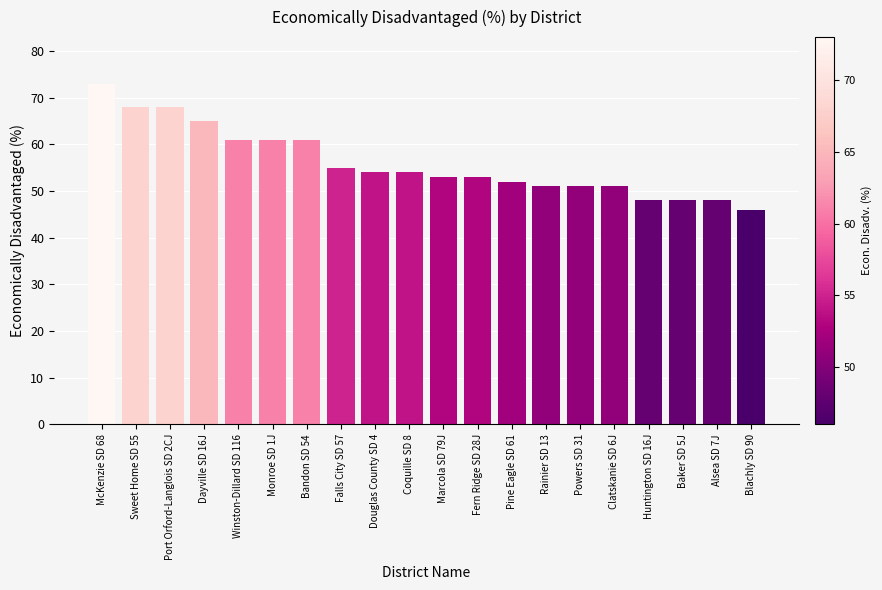

What is the average value?

56